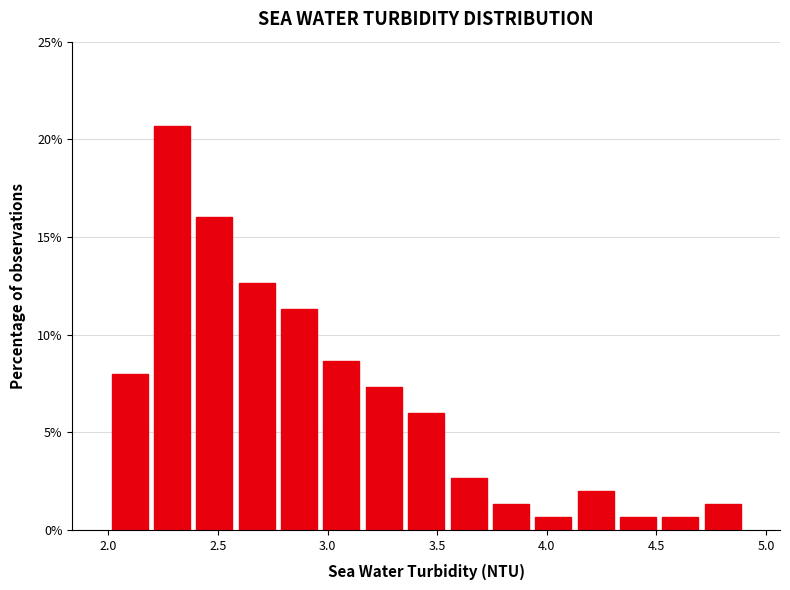

Read against the x-axis, roughly where is the centre of the tallest bar?

2.30